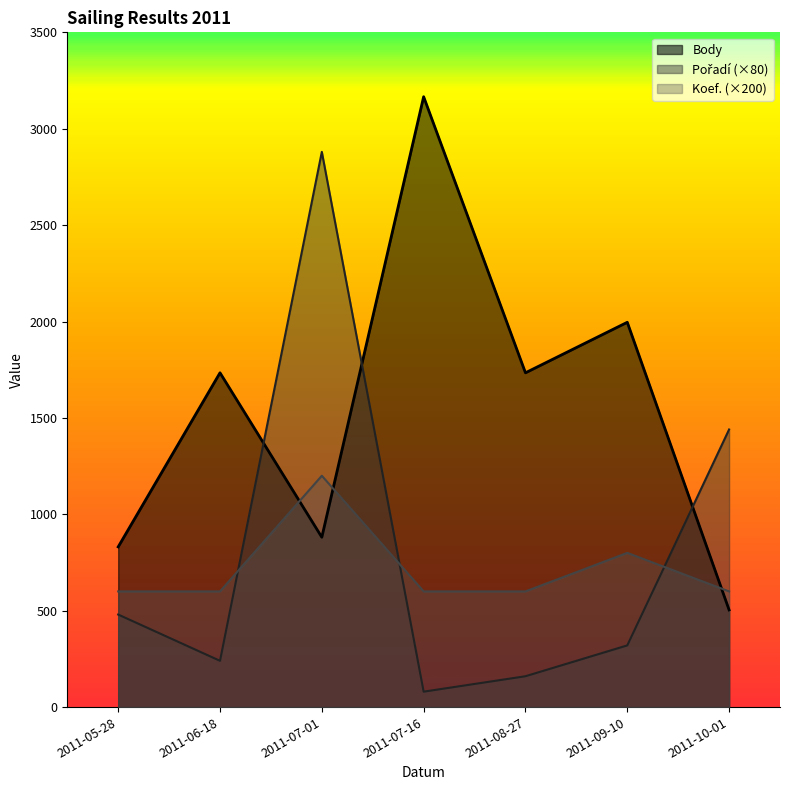

What is the label of the 2nd point from the right?

2011-09-10